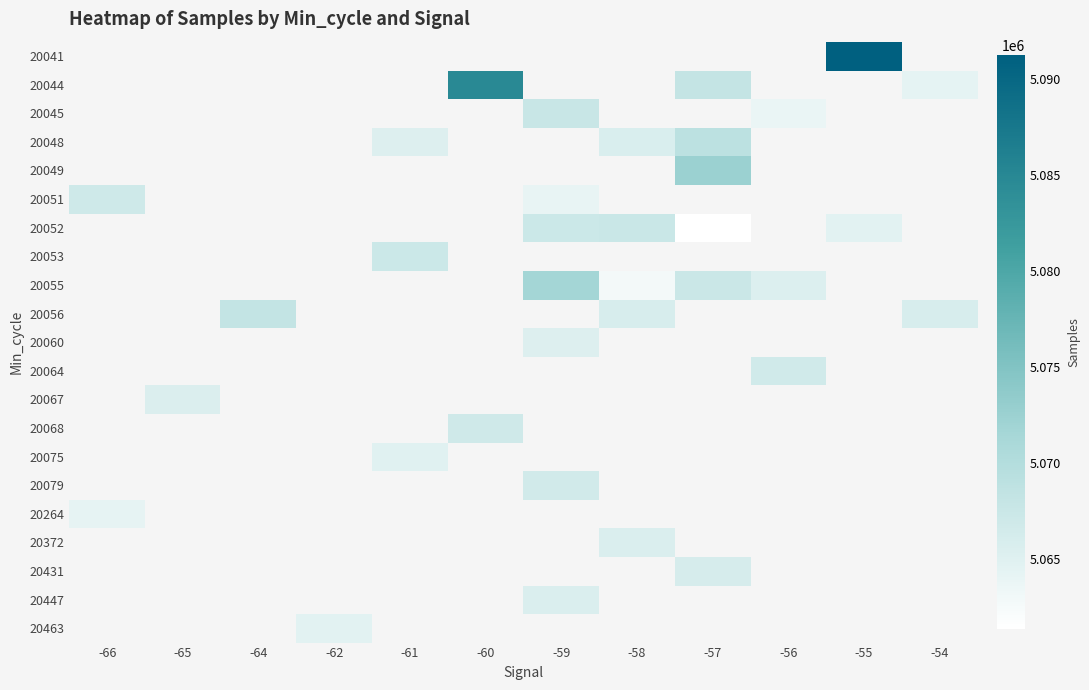

Is the value of 20060 at -56 greater than the value of 20068 at -58?

No